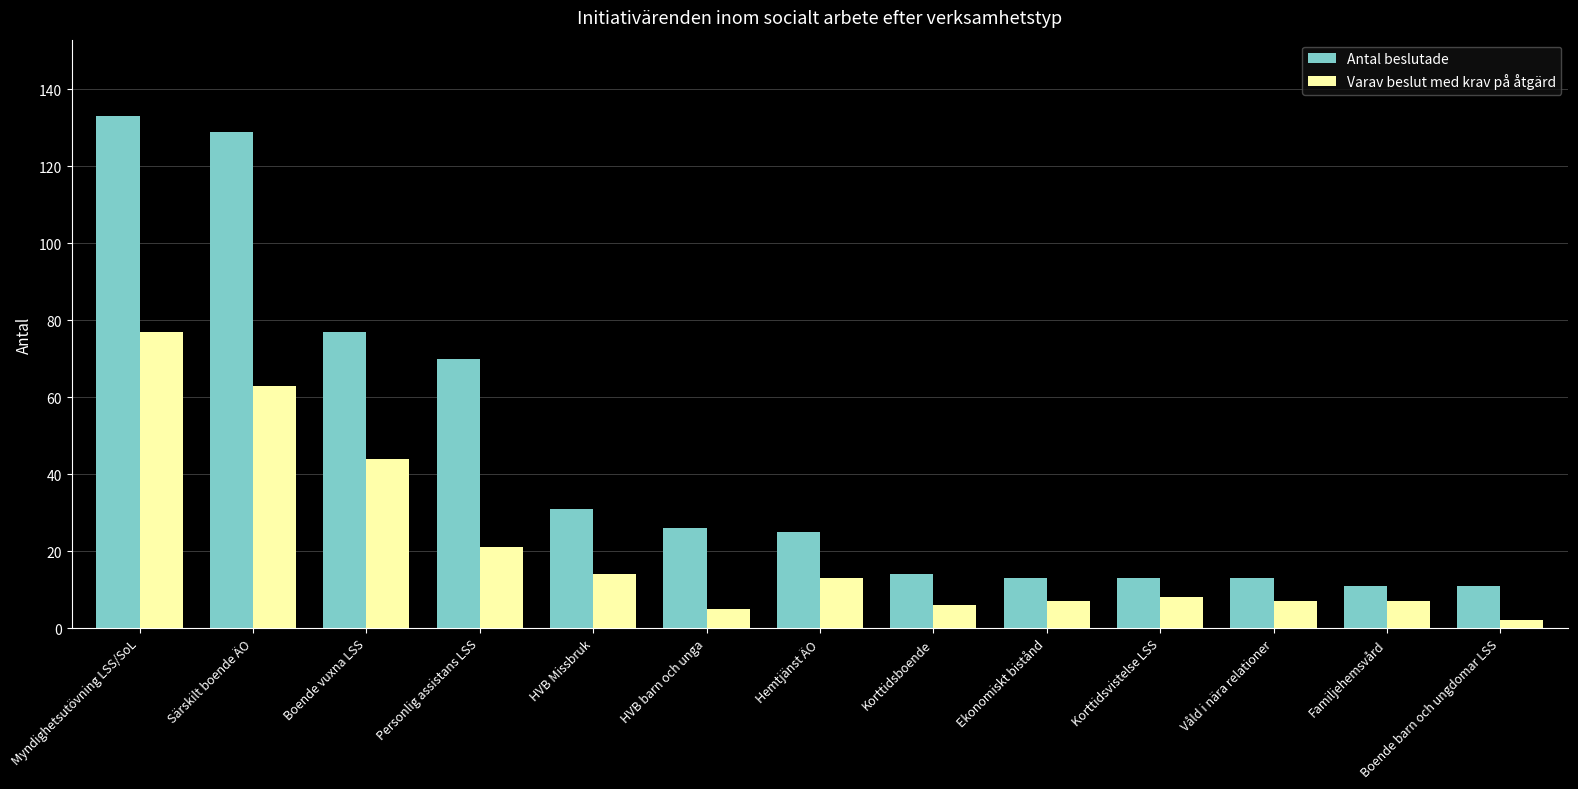

What position from the right is Personlig assistans LSS?

10